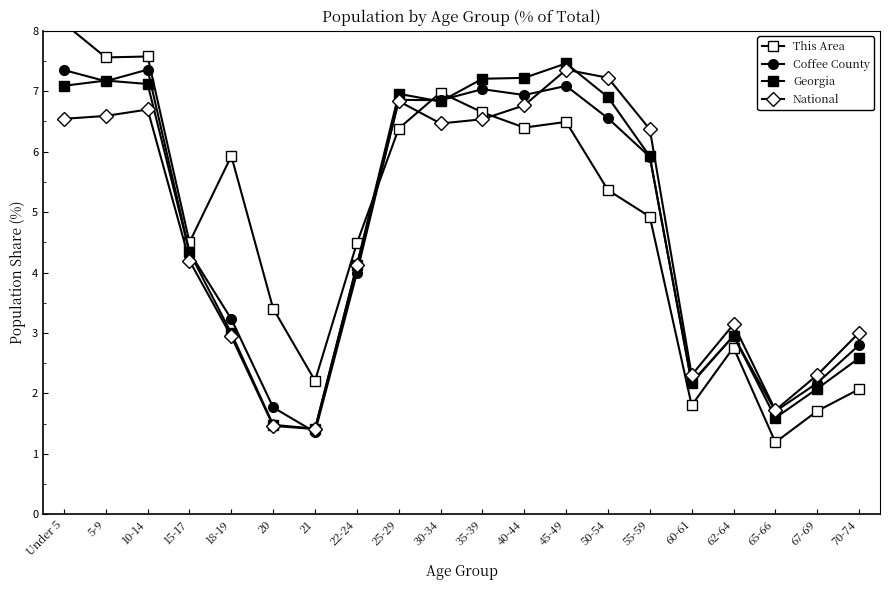

Does the chart have visible grid lines?

No